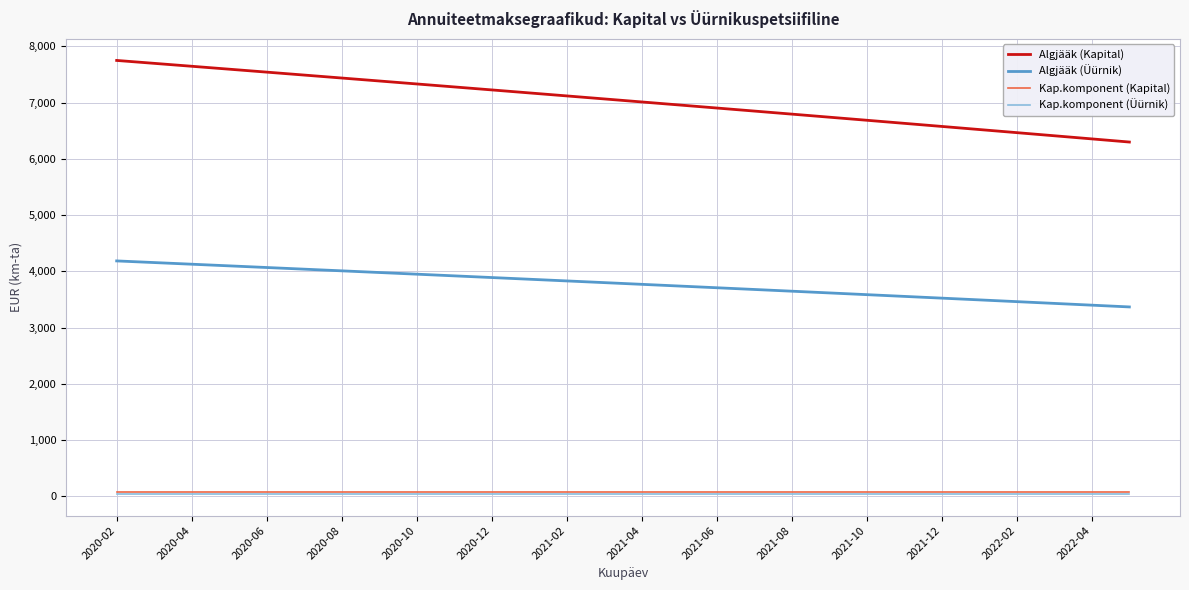

Which series has the largest total across all categories?

Algjääk (Kapital)